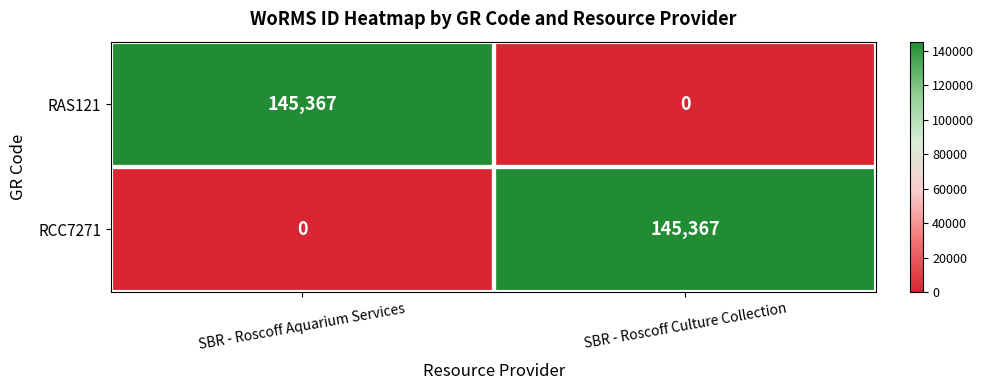

The RAS121 series shows 209845 at SBR - Roscoff Aquarium Services. True or false?

False